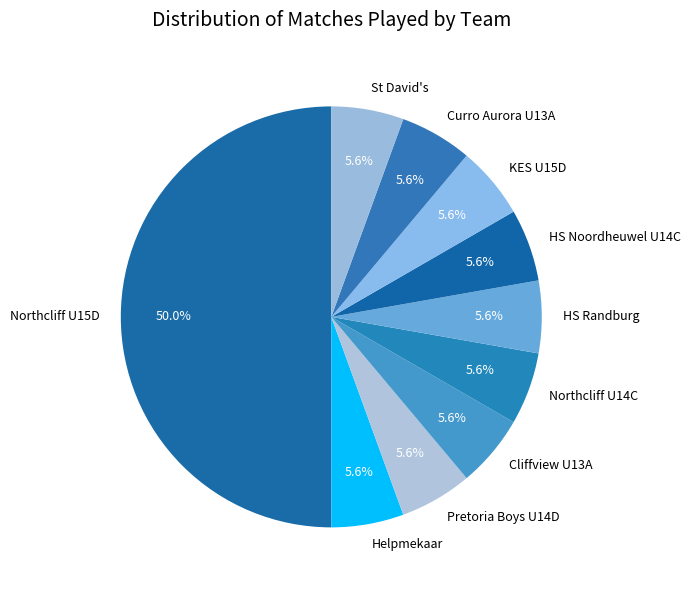

What percentage is the Curro Aurora U13A slice, to the nearest percent?

6%